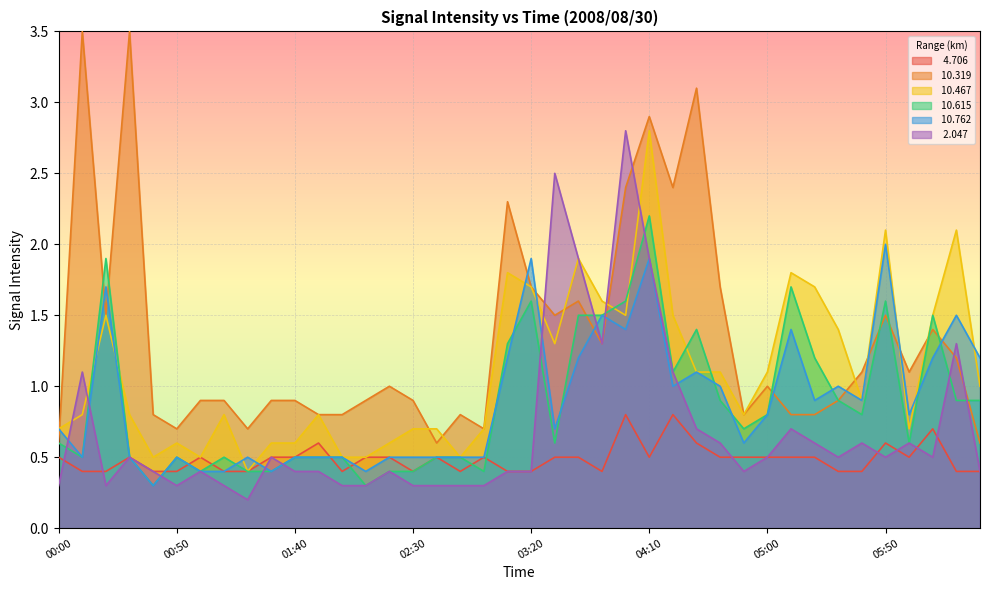

Reading left to right, transcribe all the data shown in this chart.

  4.706: 00:00=0.5	00:10=0.4	00:20=0.4	00:30=0.5	00:40=0.4	00:50=0.4	01:00=0.5	01:10=0.4	01:20=0.4	01:30=0.5	01:40=0.5	01:50=0.6	02:00=0.4	02:10=0.5	02:20=0.5	02:30=0.4	02:40=0.5	02:50=0.4	03:00=0.5	03:10=0.4	03:20=0.4	03:30=0.5	03:40=0.5	03:50=0.4	04:00=0.8	04:10=0.5	04:20=0.8	04:30=0.6	04:40=0.5	04:50=0.5	05:00=0.5	05:10=0.5	05:20=0.5	05:30=0.4	05:40=0.4	05:50=0.6	06:00=0.5	06:10=0.7	06:20=0.4	06:30=0.4
 10.319: 00:00=0.6	00:10=3.5	00:20=1.5	00:30=3.5	00:40=0.8	00:50=0.7	01:00=0.9	01:10=0.9	01:20=0.7	01:30=0.9	01:40=0.9	01:50=0.8	02:00=0.8	02:10=0.9	02:20=1.0	02:30=0.9	02:40=0.6	02:50=0.8	03:00=0.7	03:10=2.3	03:20=1.7	03:30=1.5	03:40=1.6	03:50=1.3	04:00=2.4	04:10=2.9	04:20=2.4	04:30=3.1	04:40=1.7	04:50=0.8	05:00=1.0	05:10=0.8	05:20=0.8	05:30=0.9	05:40=1.1	05:50=1.5	06:00=1.1	06:10=1.4	06:20=1.2	06:30=0.6
 10.467: 00:00=0.7	00:10=0.8	00:20=1.5	00:30=0.8	00:40=0.5	00:50=0.6	01:00=0.5	01:10=0.8	01:20=0.4	01:30=0.6	01:40=0.6	01:50=0.8	02:00=0.5	02:10=0.5	02:20=0.6	02:30=0.7	02:40=0.7	02:50=0.5	03:00=0.7	03:10=1.8	03:20=1.7	03:30=1.3	03:40=1.9	03:50=1.6	04:00=1.5	04:10=2.8	04:20=1.5	04:30=1.1	04:40=1.1	04:50=0.8	05:00=1.1	05:10=1.8	05:20=1.7	05:30=1.4	05:40=0.9	05:50=2.1	06:00=0.7	06:10=1.5	06:20=2.1	06:30=1.0
 10.615: 00:00=0.6	00:10=0.5	00:20=1.9	00:30=0.5	00:40=0.3	00:50=0.5	01:00=0.4	01:10=0.5	01:20=0.4	01:30=0.4	01:40=0.5	01:50=0.5	02:00=0.5	02:10=0.3	02:20=0.4	02:30=0.4	02:40=0.5	02:50=0.5	03:00=0.4	03:10=1.3	03:20=1.6	03:30=0.6	03:40=1.5	03:50=1.5	04:00=1.6	04:10=2.2	04:20=1.1	04:30=1.4	04:40=0.9	04:50=0.7	05:00=0.8	05:10=1.7	05:20=1.2	05:30=0.9	05:40=0.8	05:50=1.6	06:00=0.6	06:10=1.5	06:20=0.9	06:30=0.9
 10.762: 00:00=0.7	00:10=0.5	00:20=1.7	00:30=0.5	00:40=0.3	00:50=0.5	01:00=0.4	01:10=0.4	01:20=0.5	01:30=0.4	01:40=0.5	01:50=0.5	02:00=0.5	02:10=0.4	02:20=0.5	02:30=0.5	02:40=0.5	02:50=0.5	03:00=0.5	03:10=1.2	03:20=1.9	03:30=0.7	03:40=1.2	03:50=1.5	04:00=1.4	04:10=1.9	04:20=1.0	04:30=1.1	04:40=1.0	04:50=0.6	05:00=0.8	05:10=1.4	05:20=0.9	05:30=1.0	05:40=0.9	05:50=2.0	06:00=0.8	06:10=1.2	06:20=1.5	06:30=1.2
  2.047: 00:00=0.3	00:10=1.1	00:20=0.3	00:30=0.5	00:40=0.4	00:50=0.3	01:00=0.4	01:10=0.3	01:20=0.2	01:30=0.5	01:40=0.4	01:50=0.4	02:00=0.3	02:10=0.3	02:20=0.4	02:30=0.3	02:40=0.3	02:50=0.3	03:00=0.3	03:10=0.4	03:20=0.4	03:30=2.5	03:40=1.9	03:50=1.3	04:00=2.8	04:10=1.9	04:20=1.1	04:30=0.7	04:40=0.6	04:50=0.4	05:00=0.5	05:10=0.7	05:20=0.6	05:30=0.5	05:40=0.6	05:50=0.5	06:00=0.6	06:10=0.5	06:20=1.3	06:30=0.4